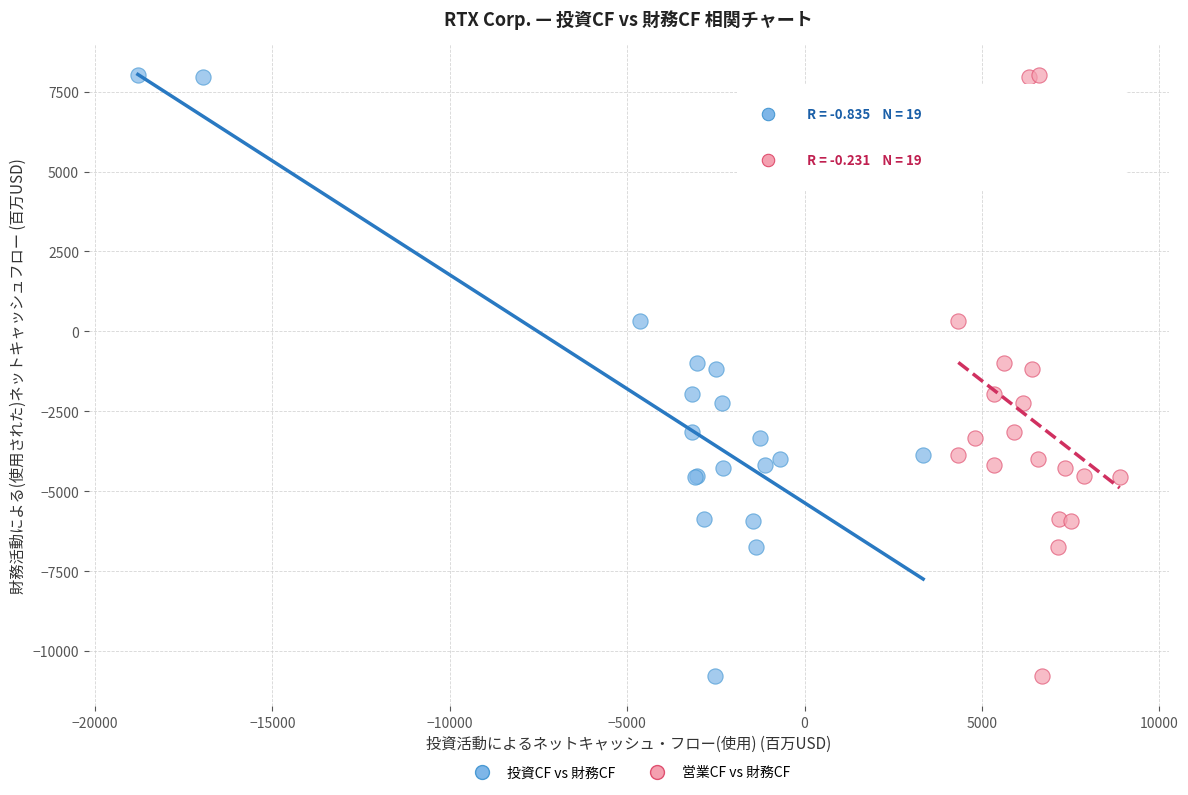

What are all the series names shown in the legend?

投資CF vs 財務CF, 営業CF vs 財務CF